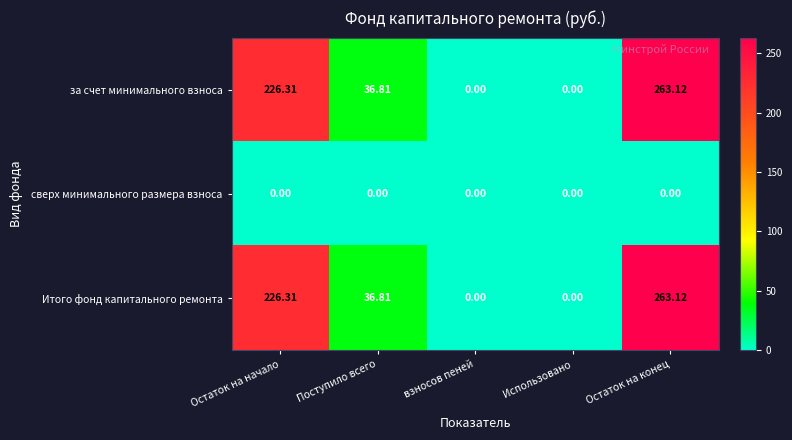

At which category is the sum across all series the highest?

Остаток на конец